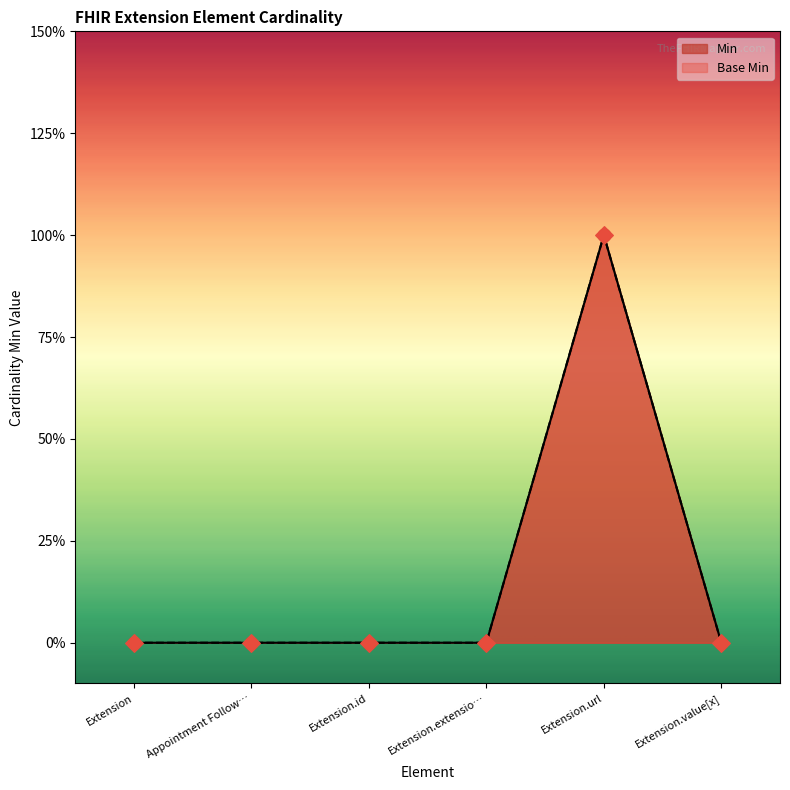

What are all the series names shown in the legend?

Min, Base Min